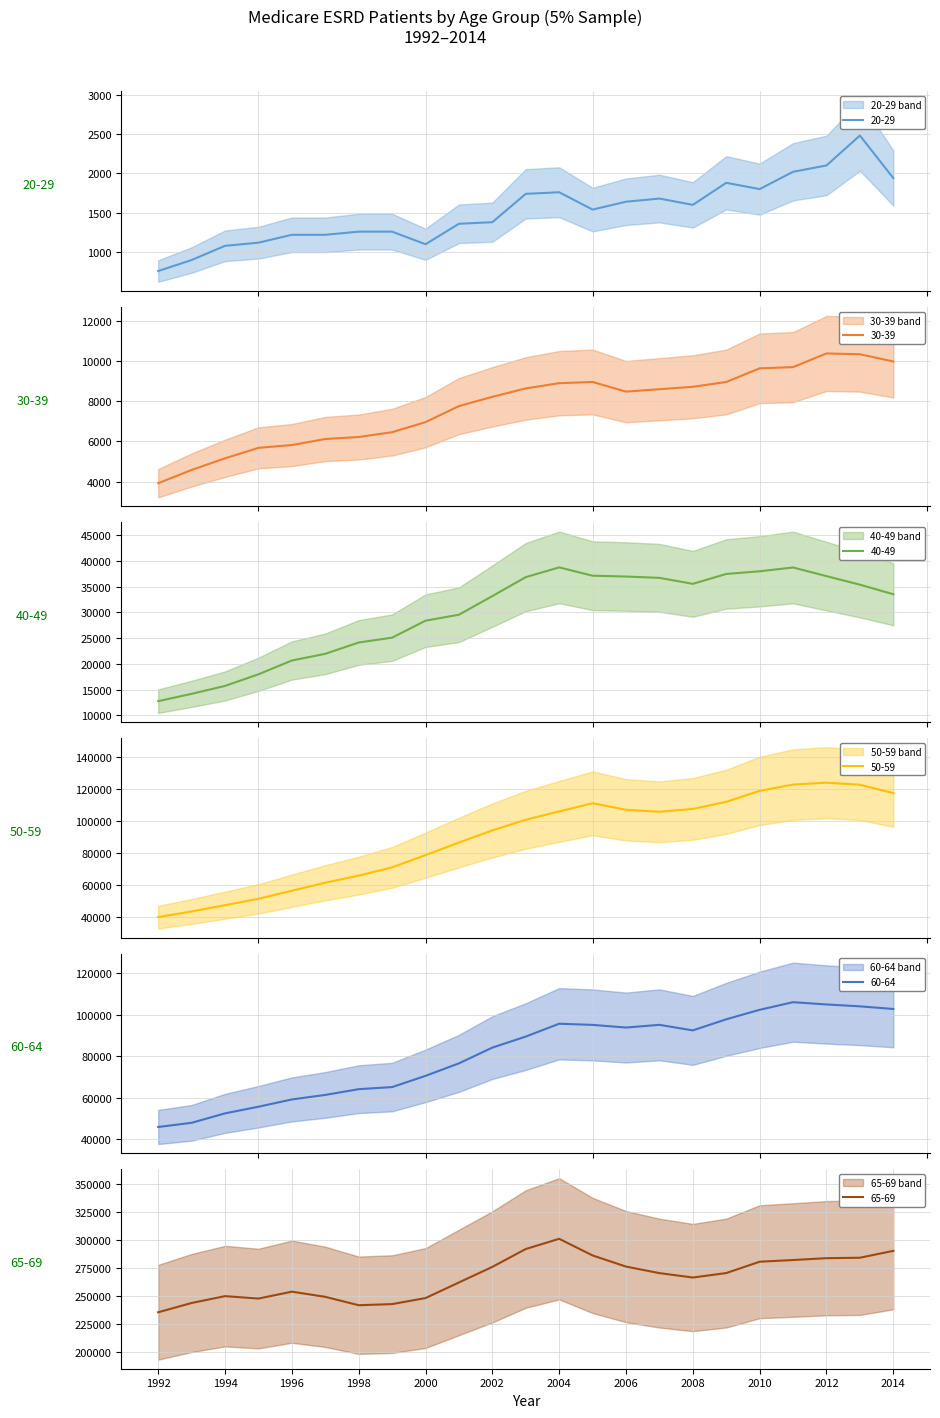

What is the sum of the 60-64 values at 1992 and 1994?

98220